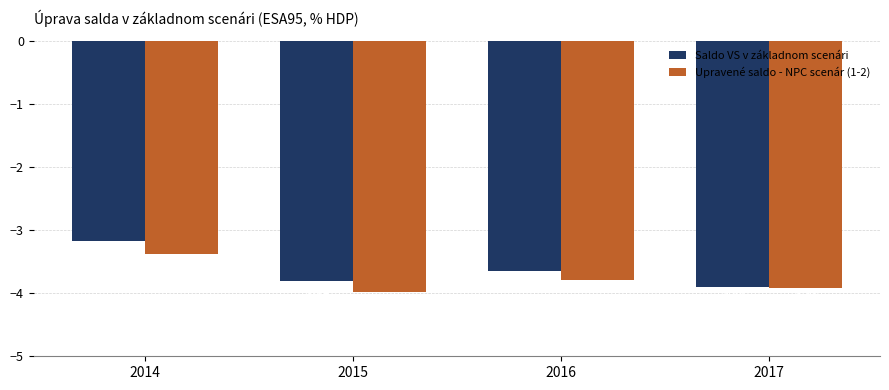

What are all the series names shown in the legend?

Saldo VS v základnom scenári, Upravené saldo - NPC scenár (1-2)